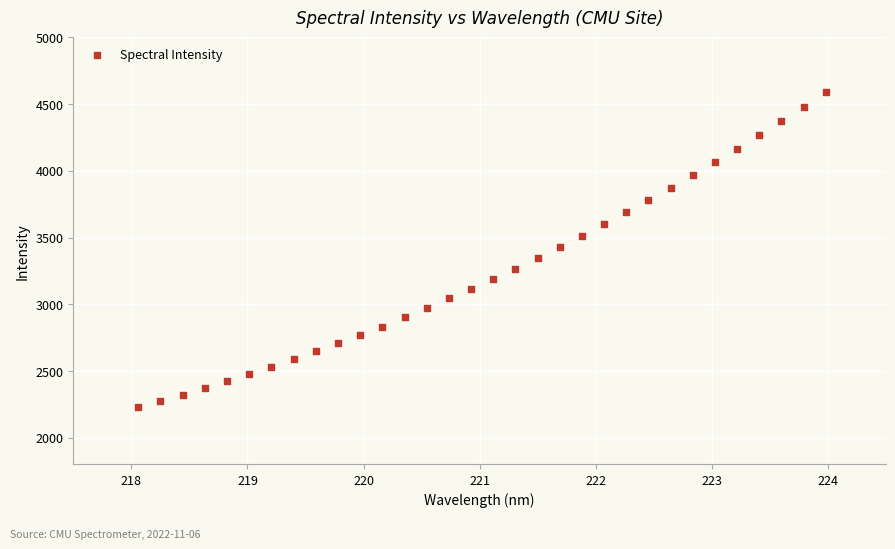

What is the range of X values (max minus min)?

5.9